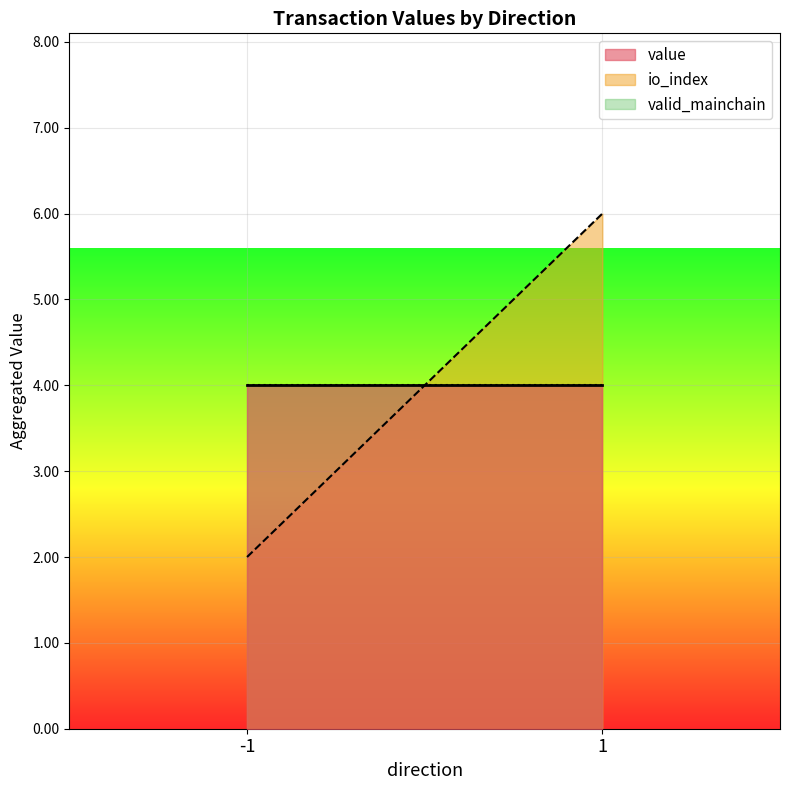

What is the sum of all io_index values?

8.0